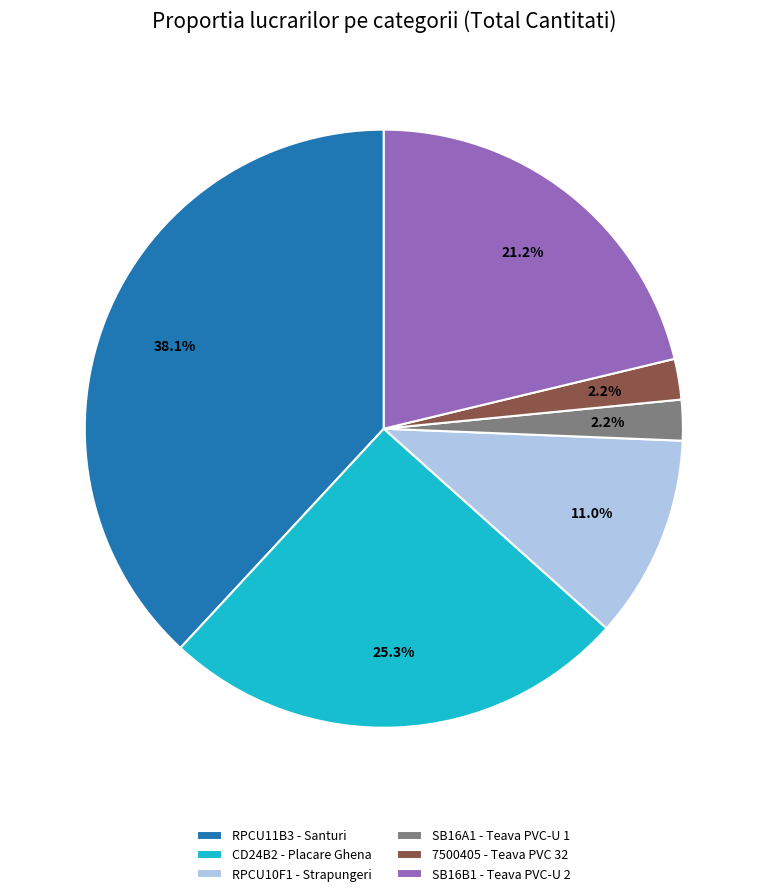

How many slices are in this pie chart?

6